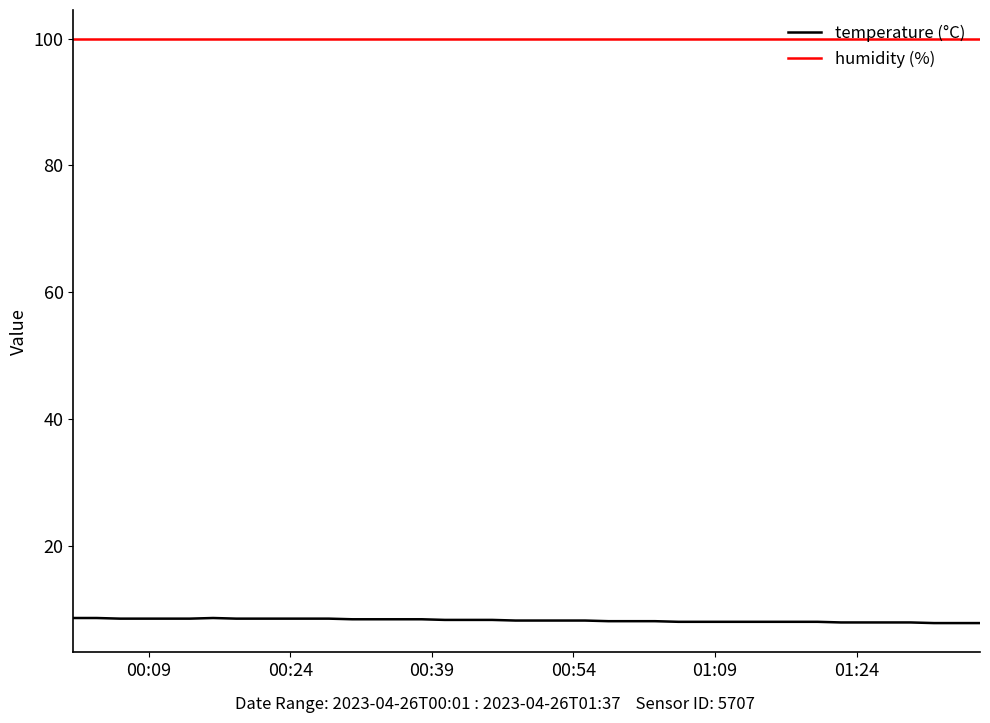

Count the number of categories in the chart.

40